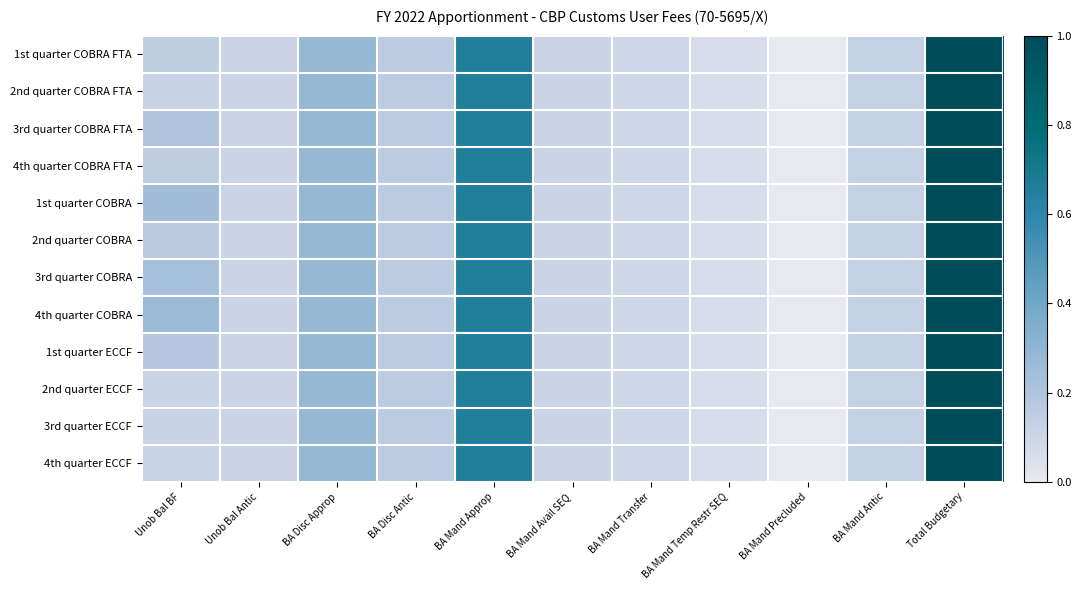

How many categories are shown in the chart?

11